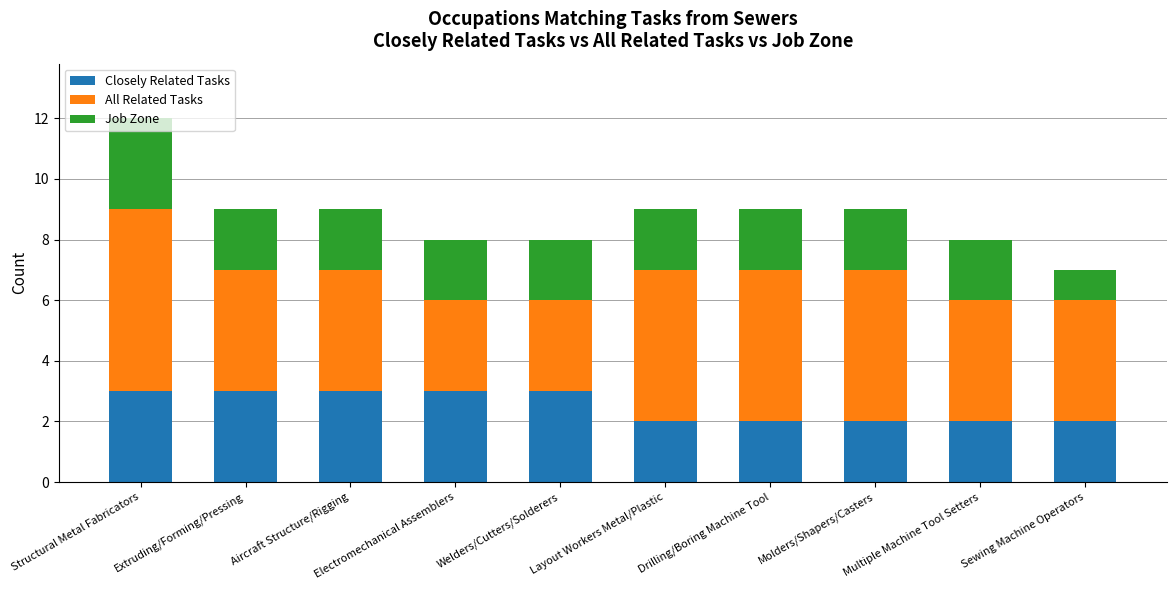

What is the maximum value for Closely Related Tasks?

3